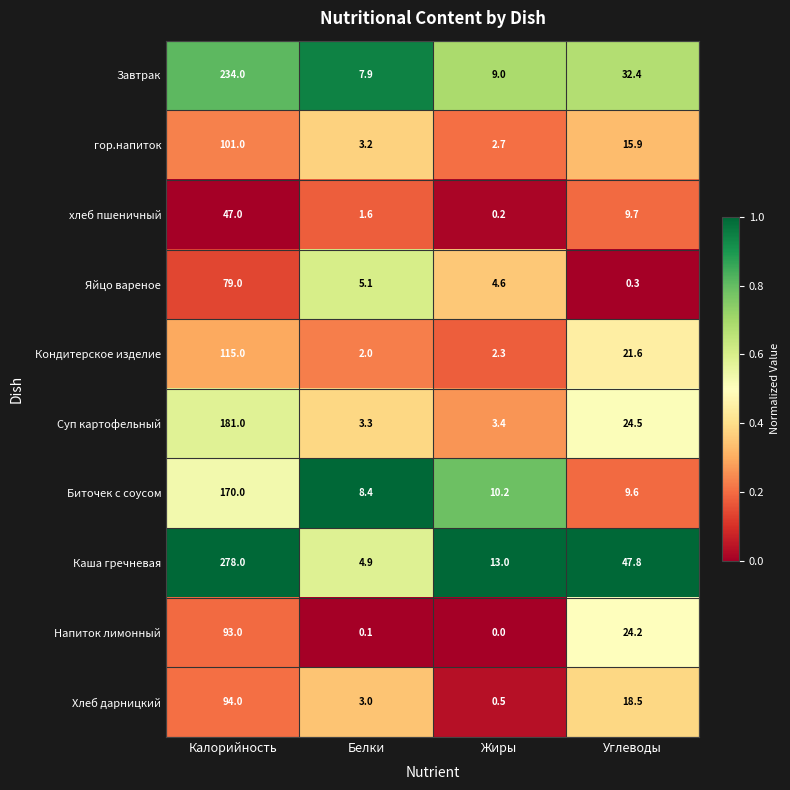

Rank the categories by Суп картофельный value from highest to lowest.

Калорийность, Углеводы, Жиры, Белки